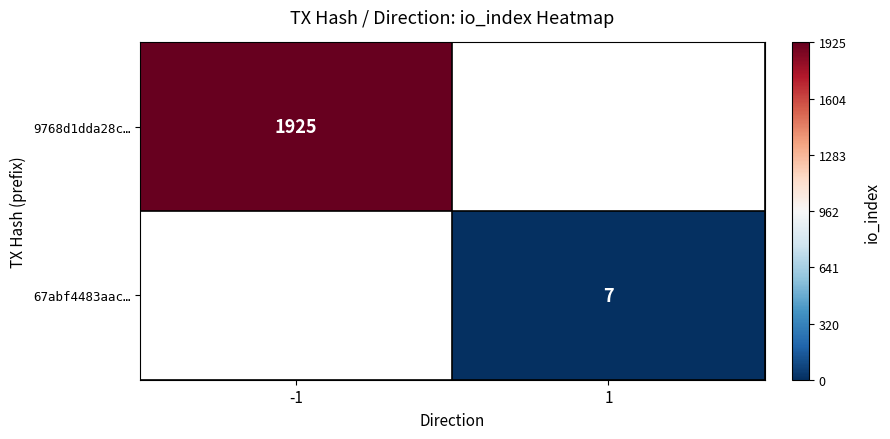

Between 1 and -1, which is larger?

-1